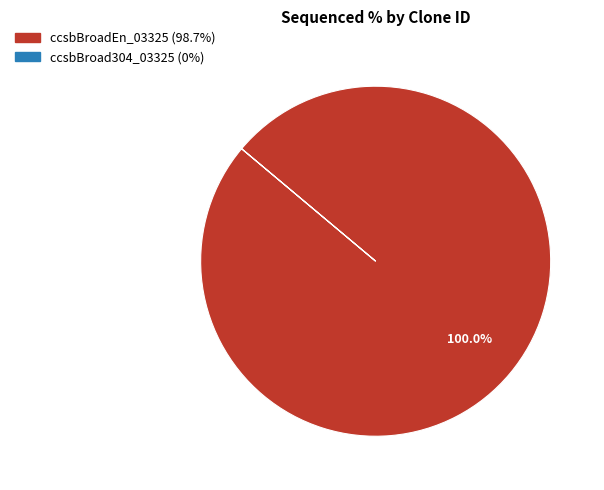

Which slice is the largest?

ccsbBroadEn_03325